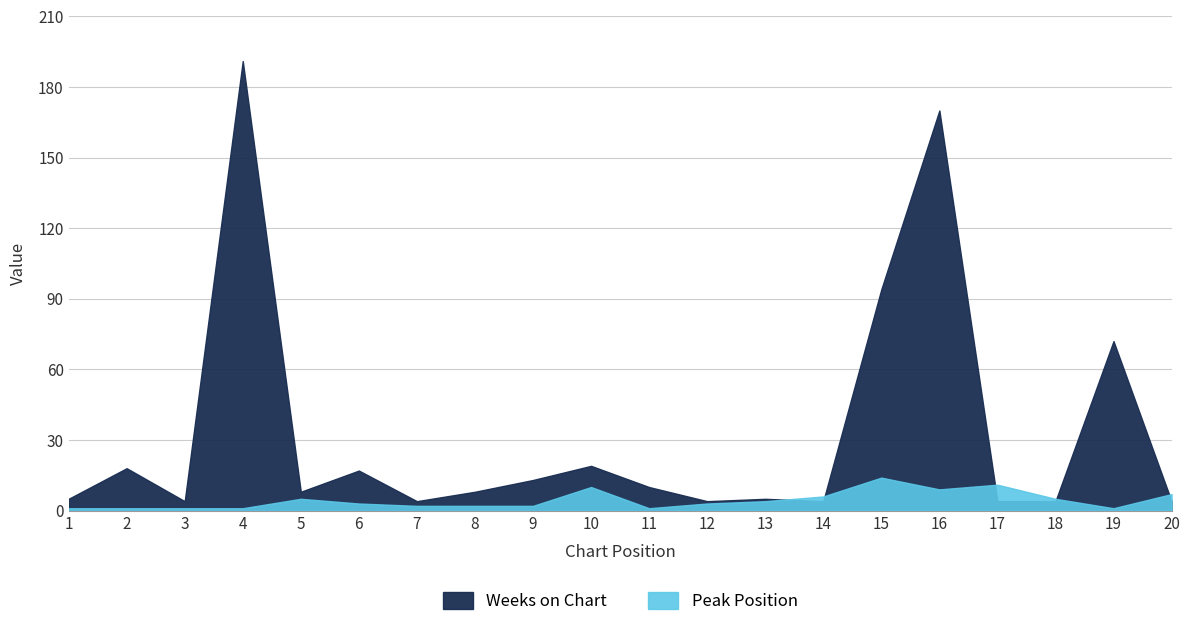

What is the difference between the maximum and minimum values in the Peak Position series?

13